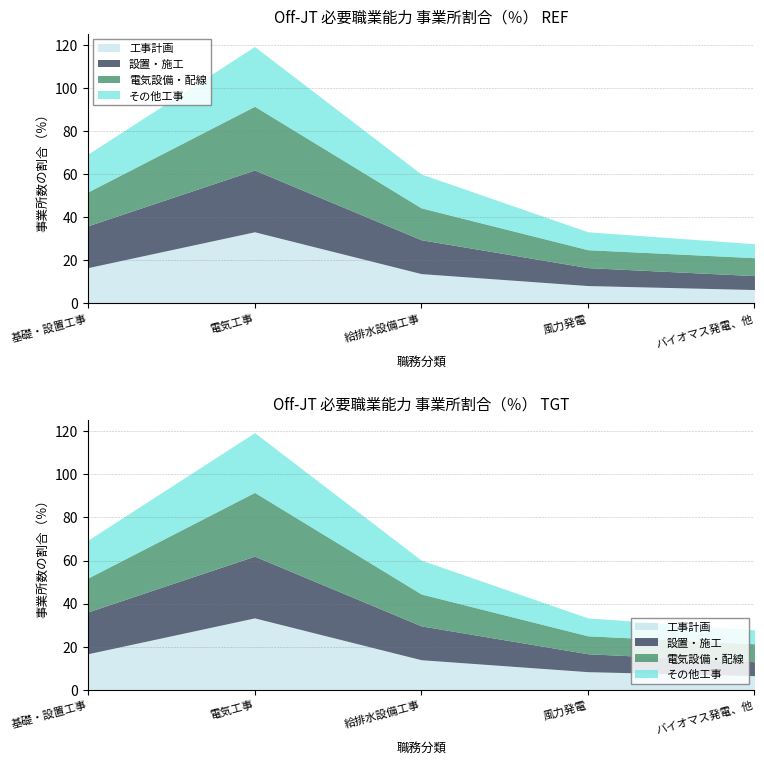

How many series are shown in this chart?

4